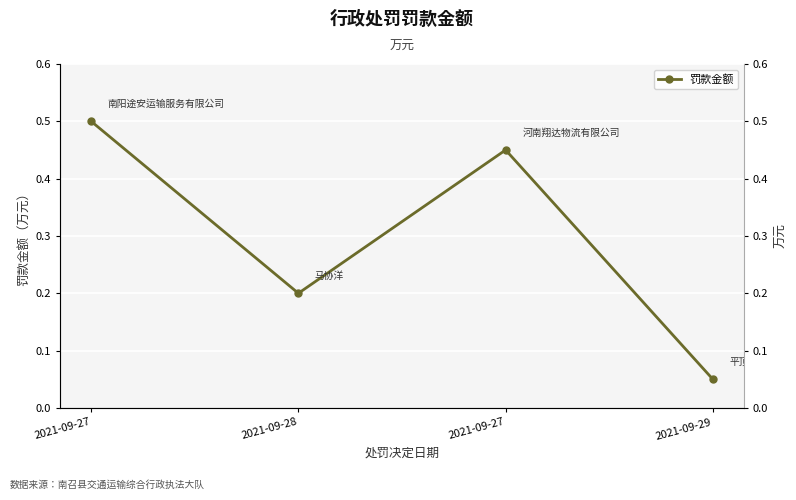

What is the change in value from 2021-09-28 to 2021-09-29?

-0.2